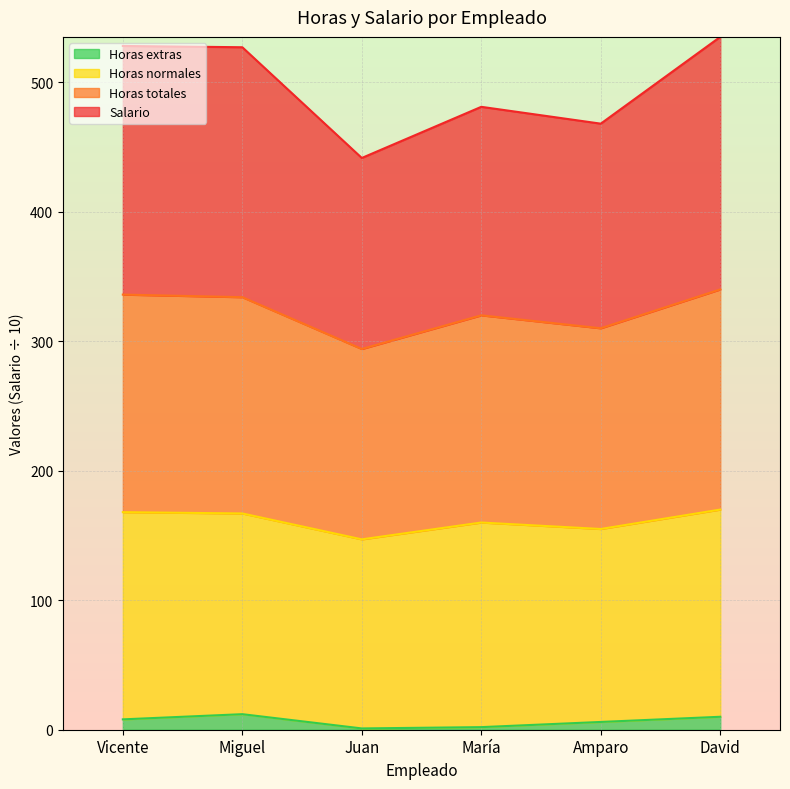

What is the label of the 5th point from the left?

Amparo